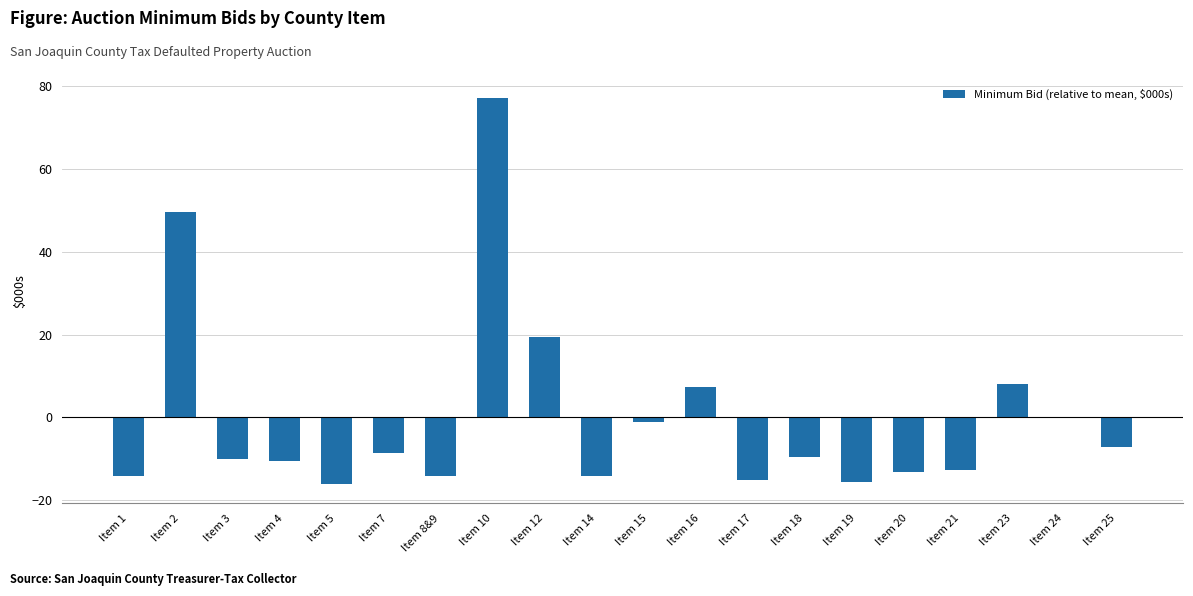

Where does the data first go above -9?

Item 2